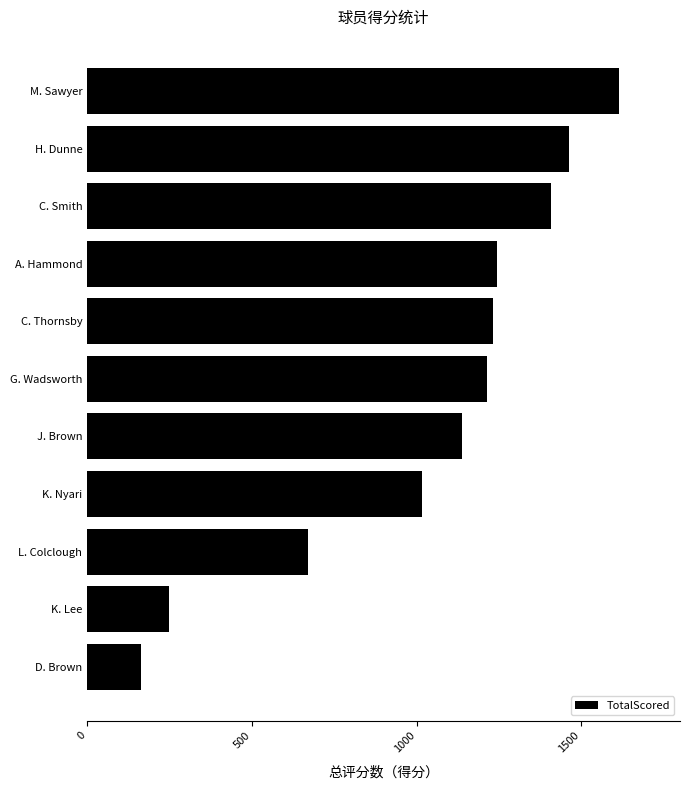

At which label is the value closest to 889?

K. Nyari